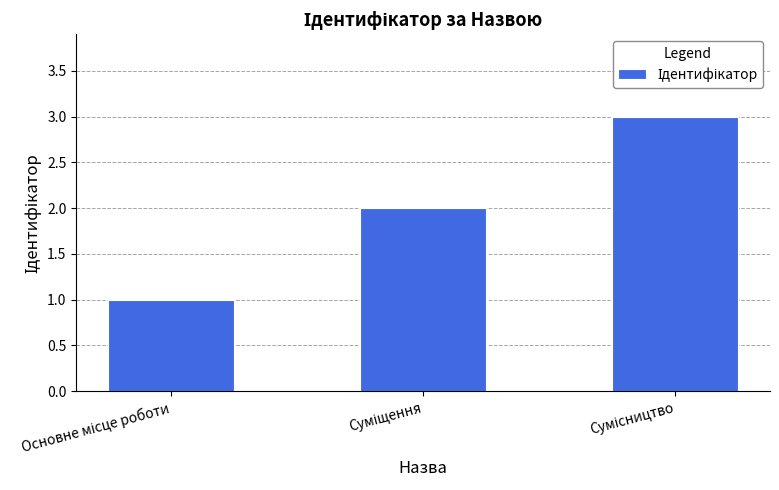

What is the maximum value shown in the chart?

3